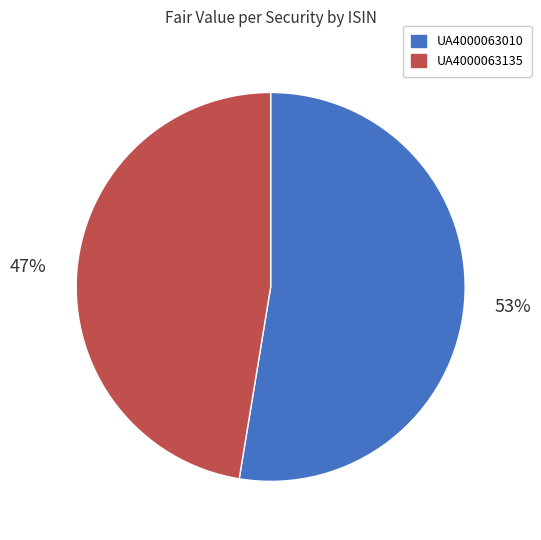

How many segments does this pie chart have?

2